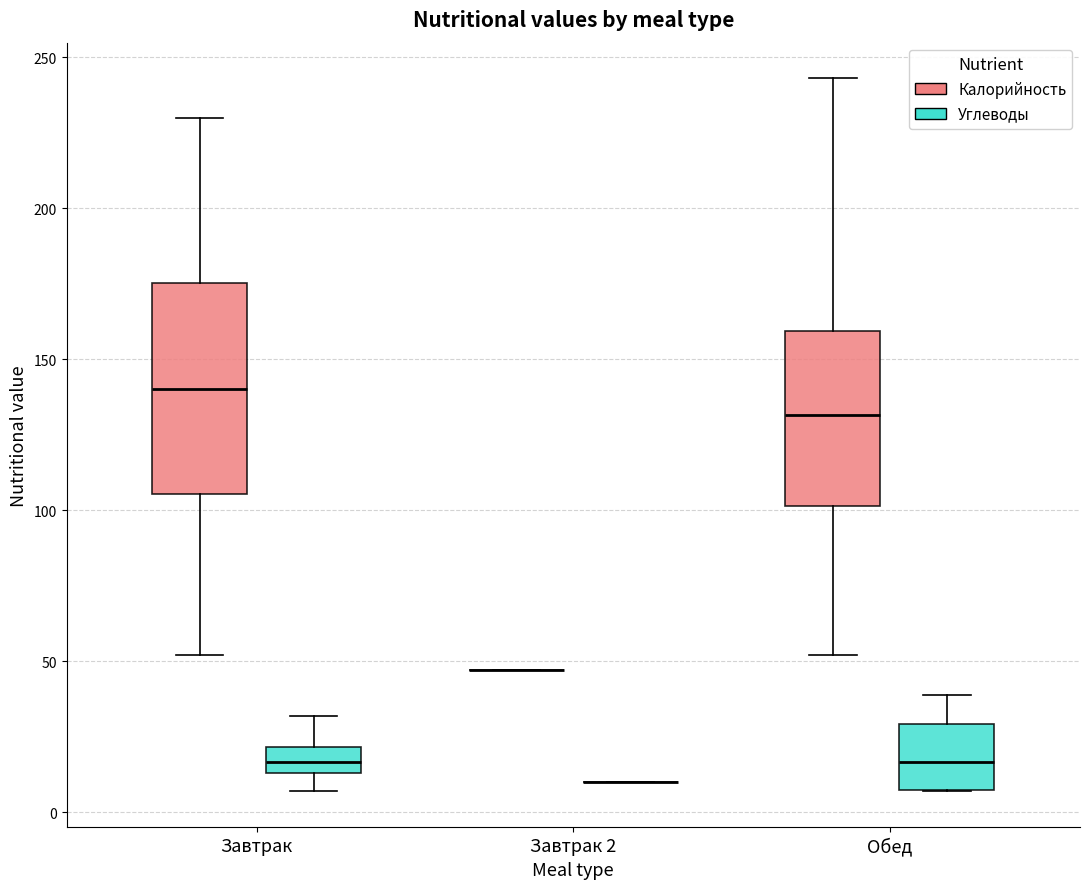

Where does the lower whisker of the box for Завтрак (Углеводы) end on the y-axis? The values are not printed on the chart, so give them approximately, as read against the axis.

5